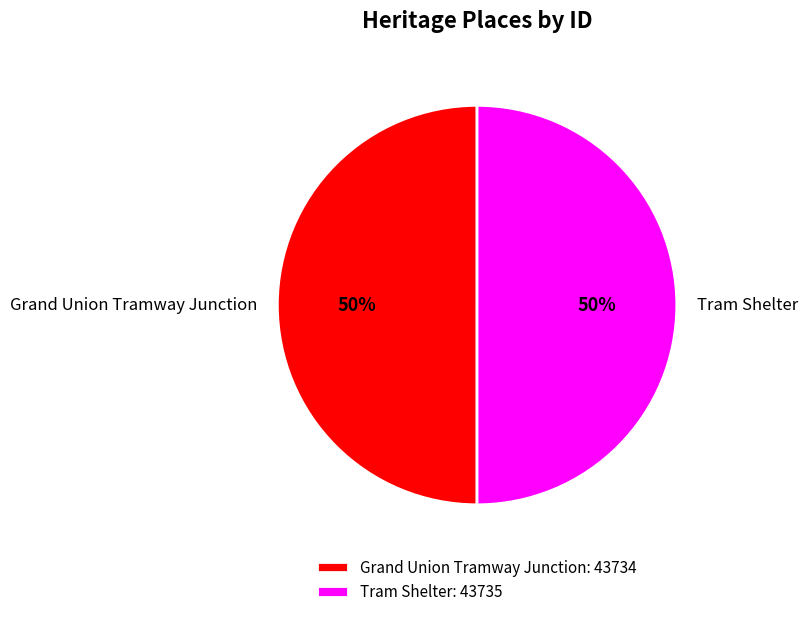

The Tram Shelter slice represents 37% of the pie. True or false?

False